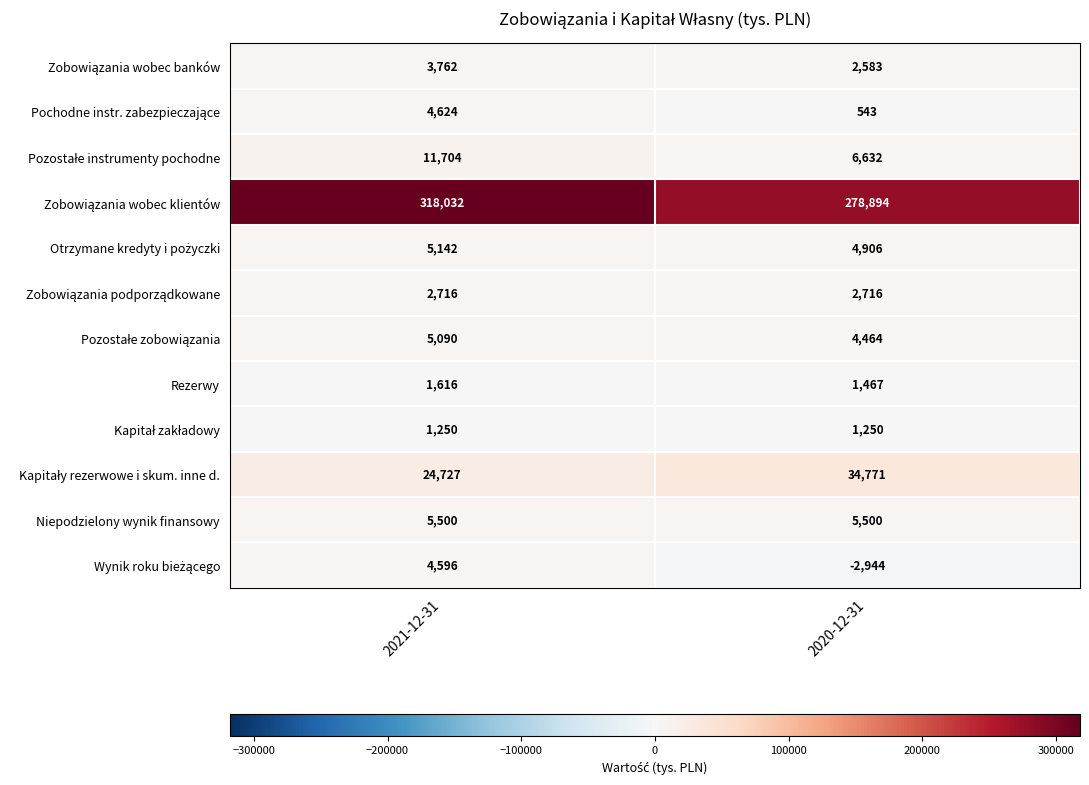

What is the difference between the highest and lowest values at 2021-12-31?

316782